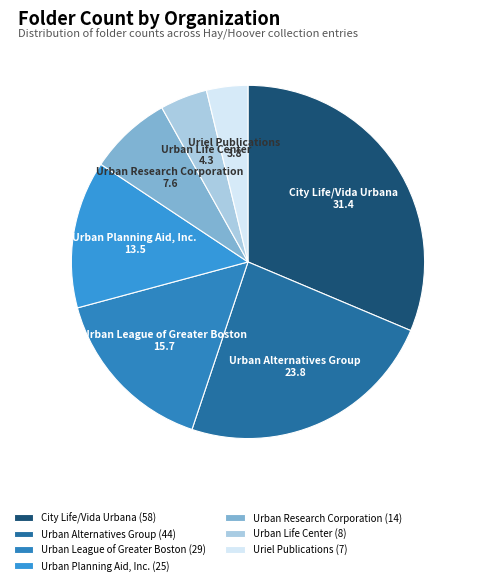

True or false: City Life/Vida Urbana accounts for 41% of the total.

False